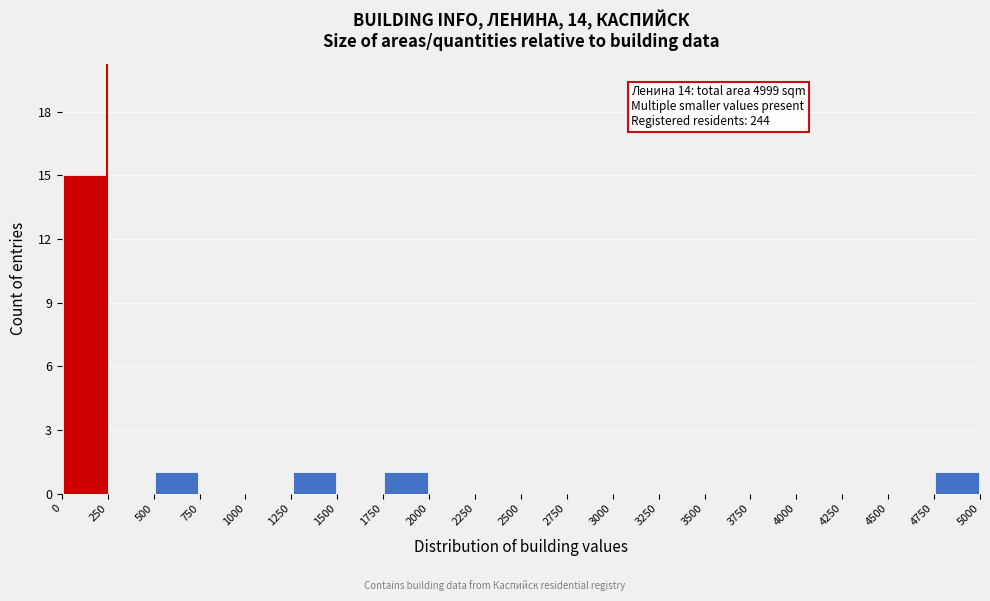

Over which range of the x-axis is the bar tallest?

0 to 250